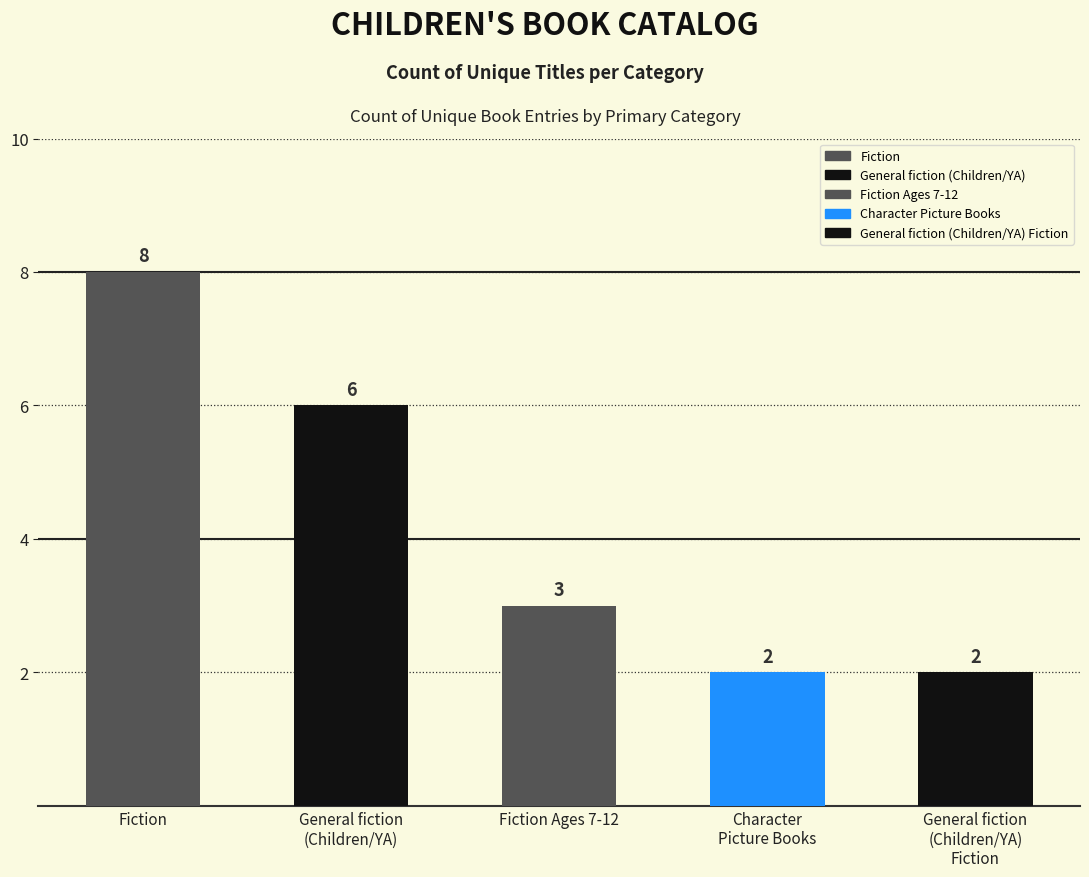

Reading right to left, what are all the values shown in this chart?

General fiction (Children/YA) Fiction=2	Character Picture Books=2	Fiction Ages 7-12=3	General fiction (Children/YA)=6	Fiction=8